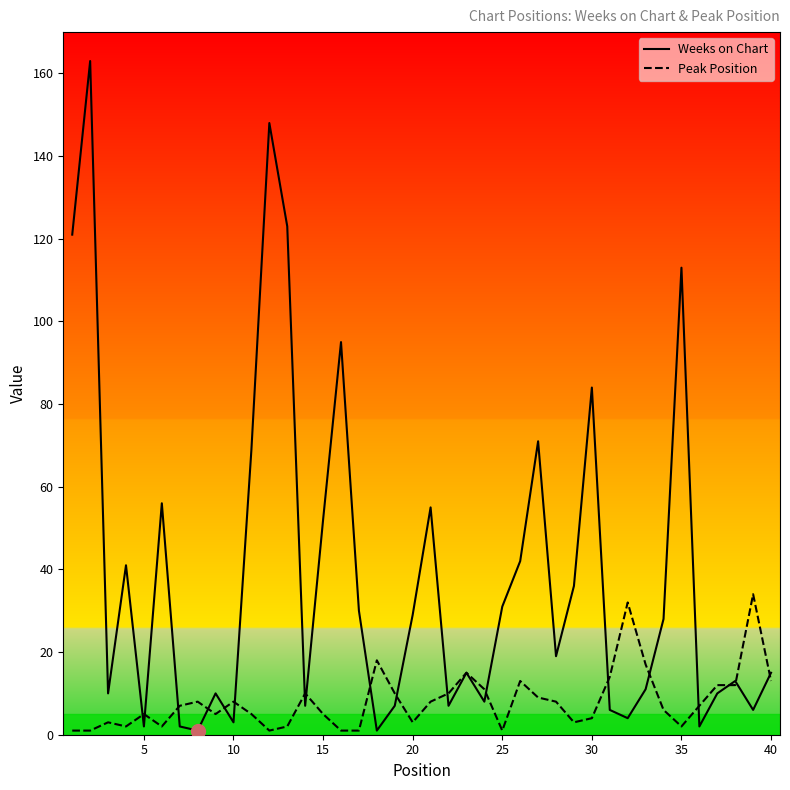

In Peak Position, how many points are higher than both neighbors (excluding endpoints)?

10